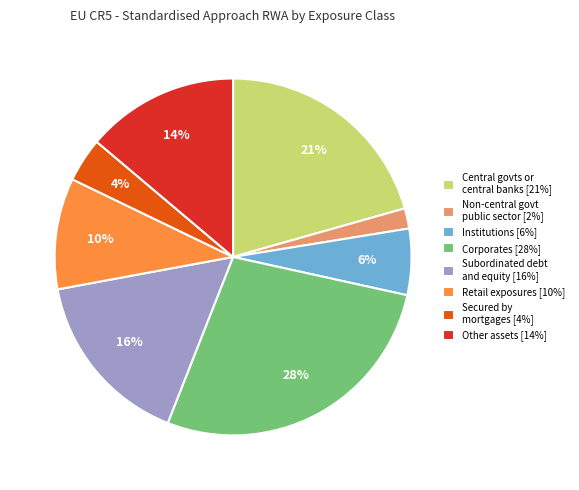

To the nearest percent, what percentage of the pie is Subordinated debt and equity [16%]?

16%